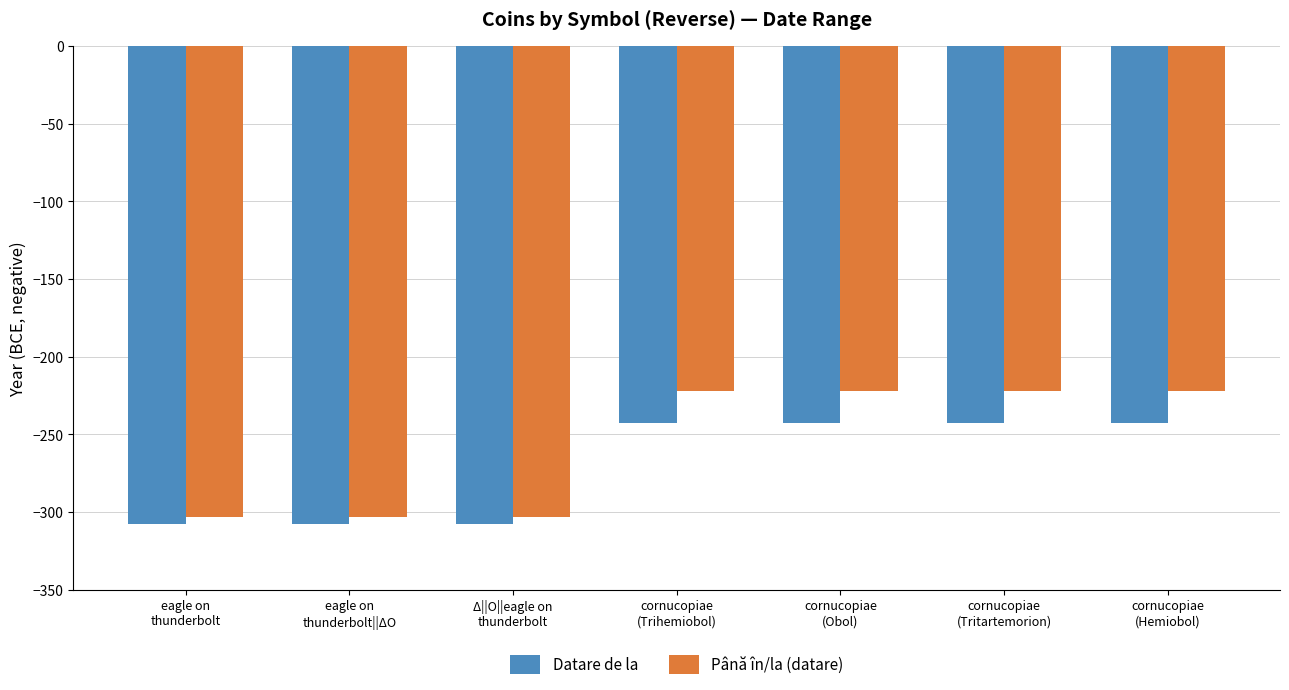

Reading left to right, extract all data points from this chart.

Datare de la: -308	-308	-308	-243	-243	-243	-243
Până în/la (datare): -303	-303	-303	-222	-222	-222	-222